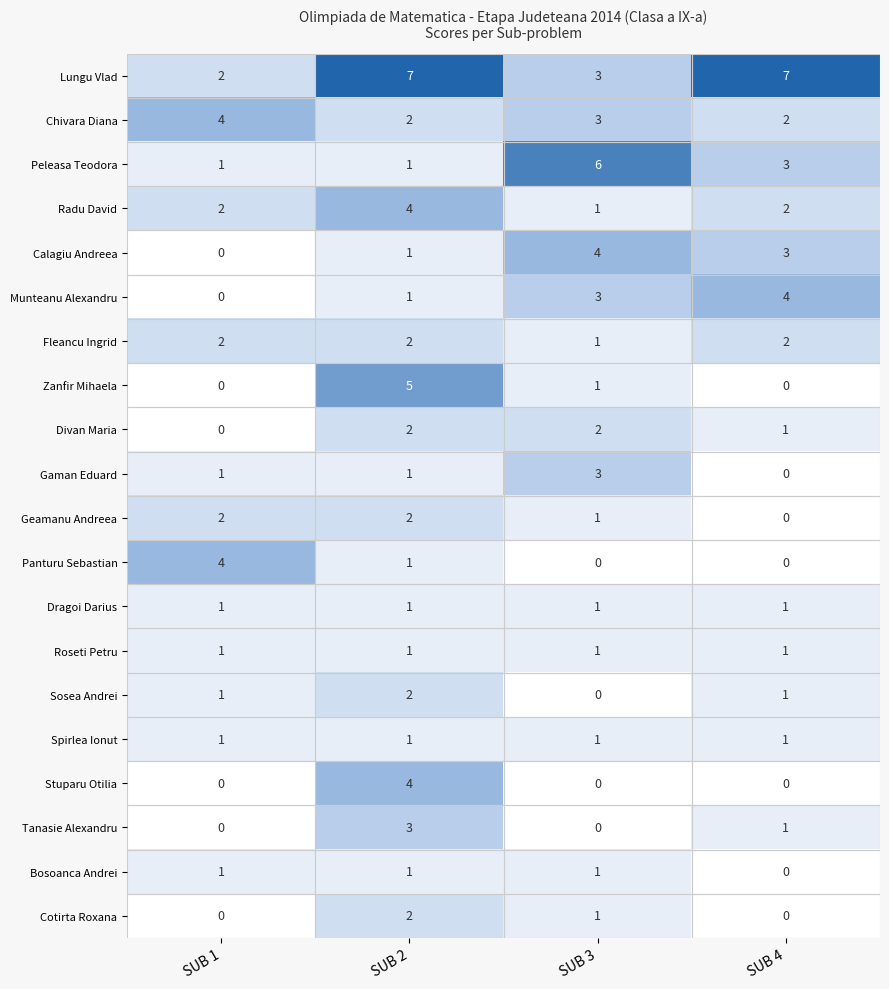

Which series has the largest total across all categories?

Lungu Vlad